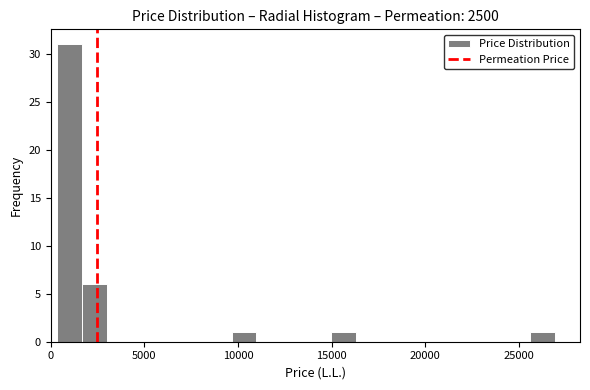

Read against the x-axis, roughly where is the centre of the tallest bar?

1000